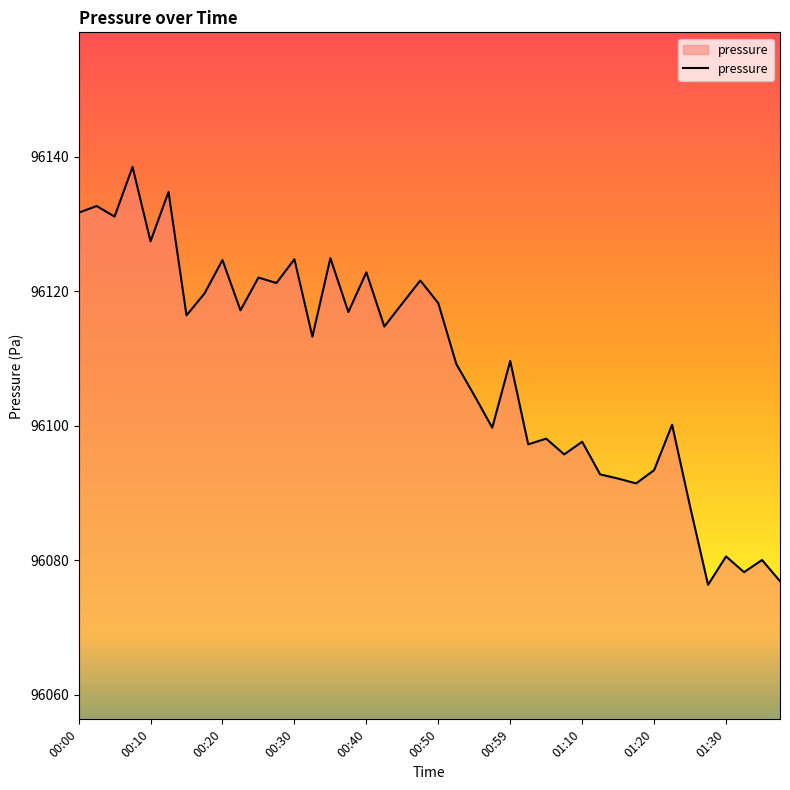

What is the greatest value displayed?

96138.5